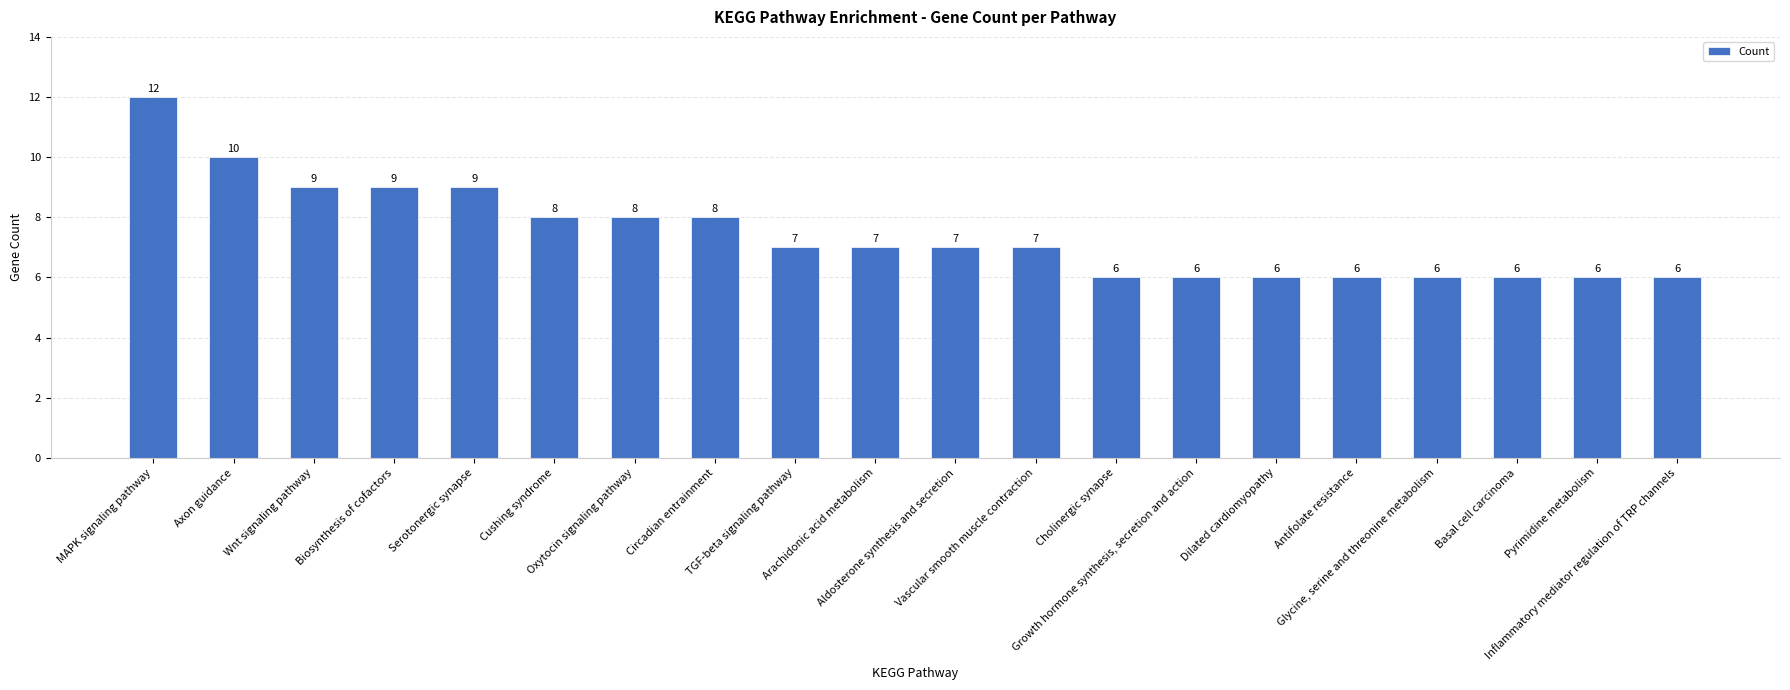

Which category has the highest value across all series?

MAPK signaling pathway